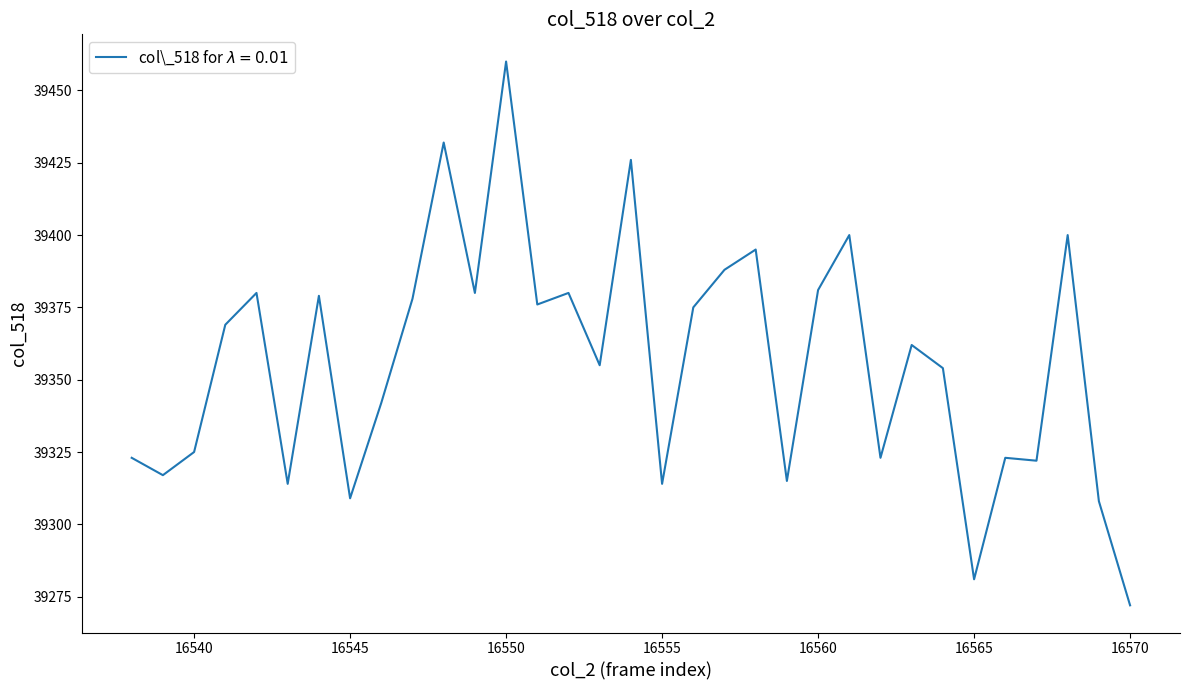

What is the smallest value displayed?

39272